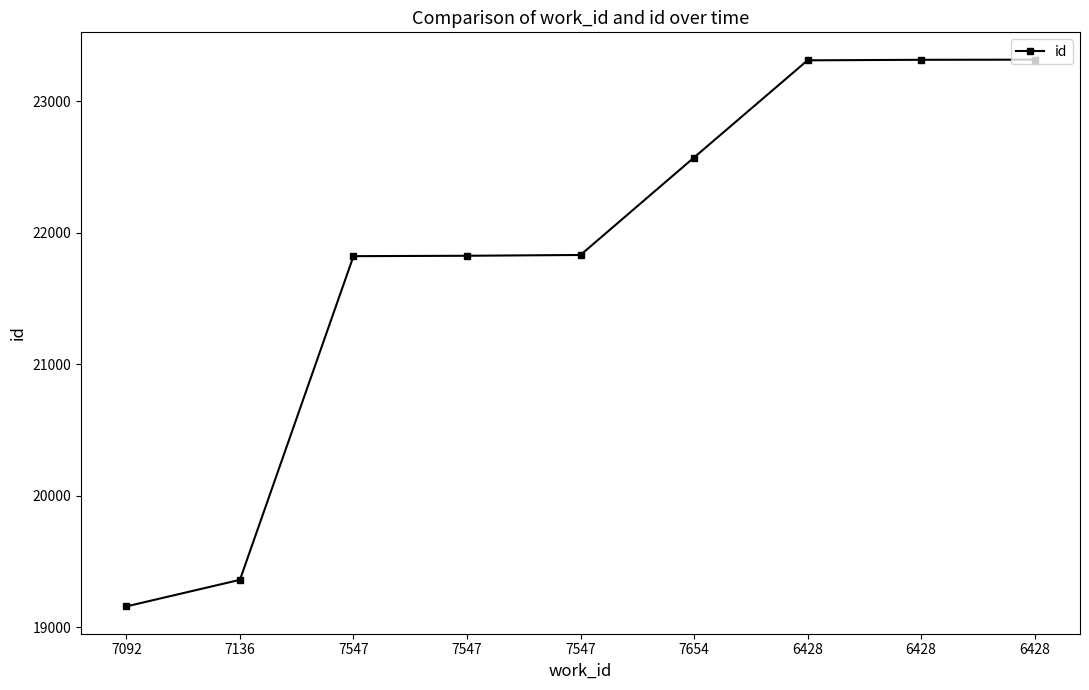

Does the chart have visible grid lines?

No